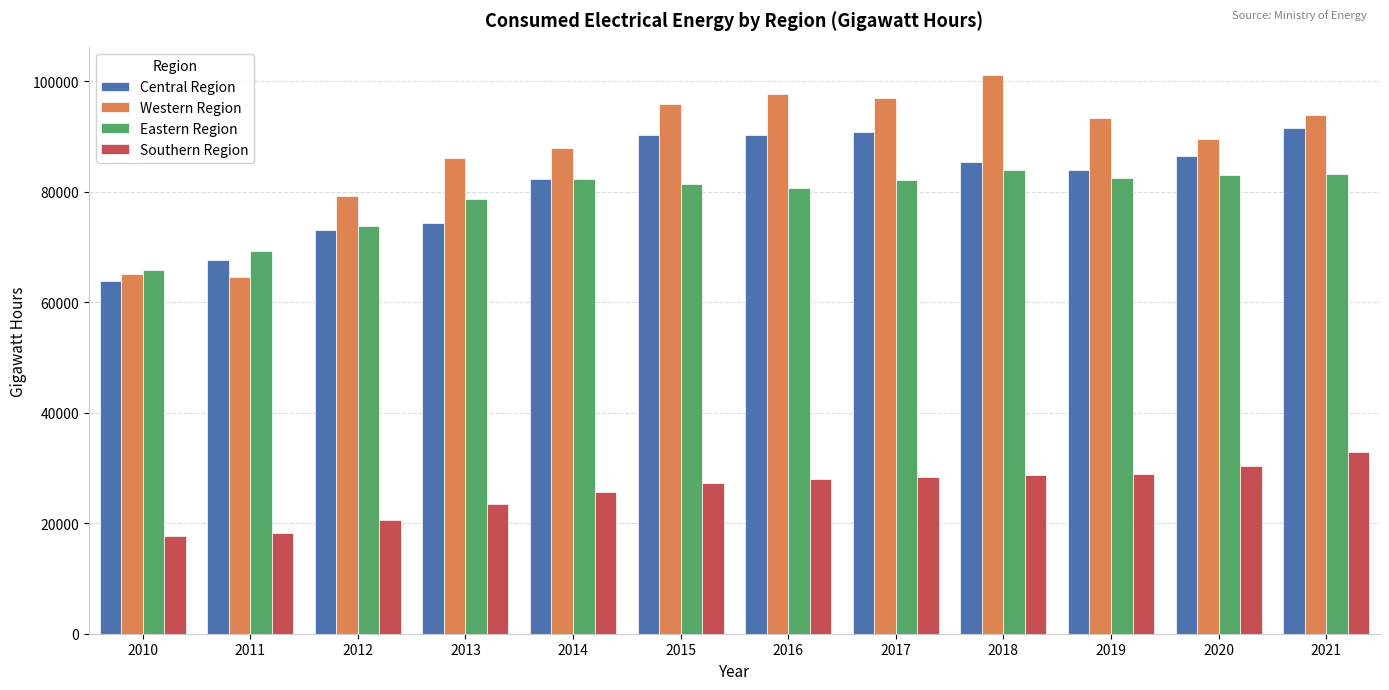

What are all the series names shown in the legend?

Central Region, Western Region, Eastern Region, Southern Region